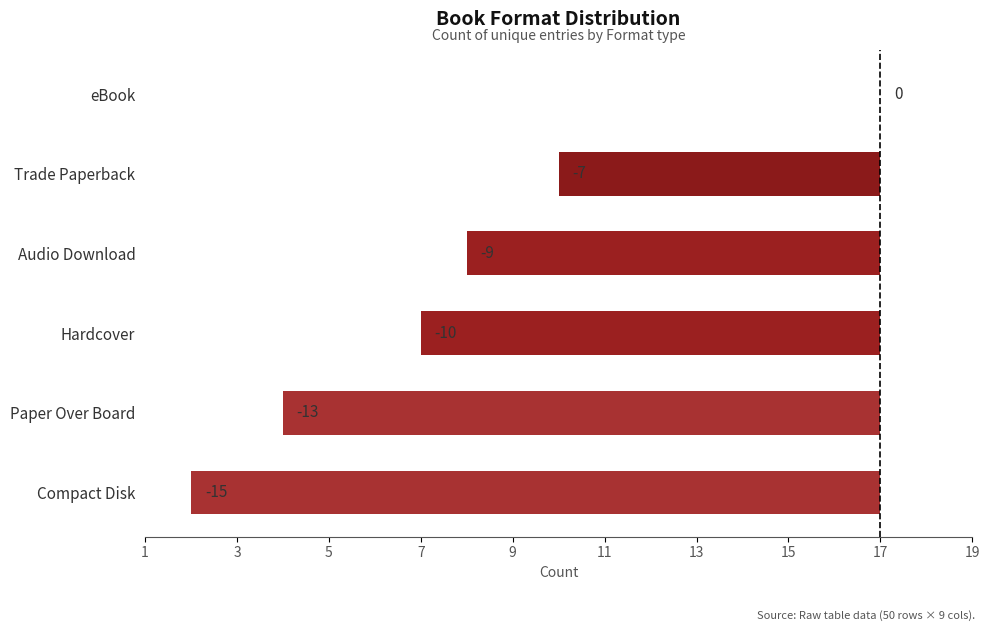

Are the bars horizontal?

Yes